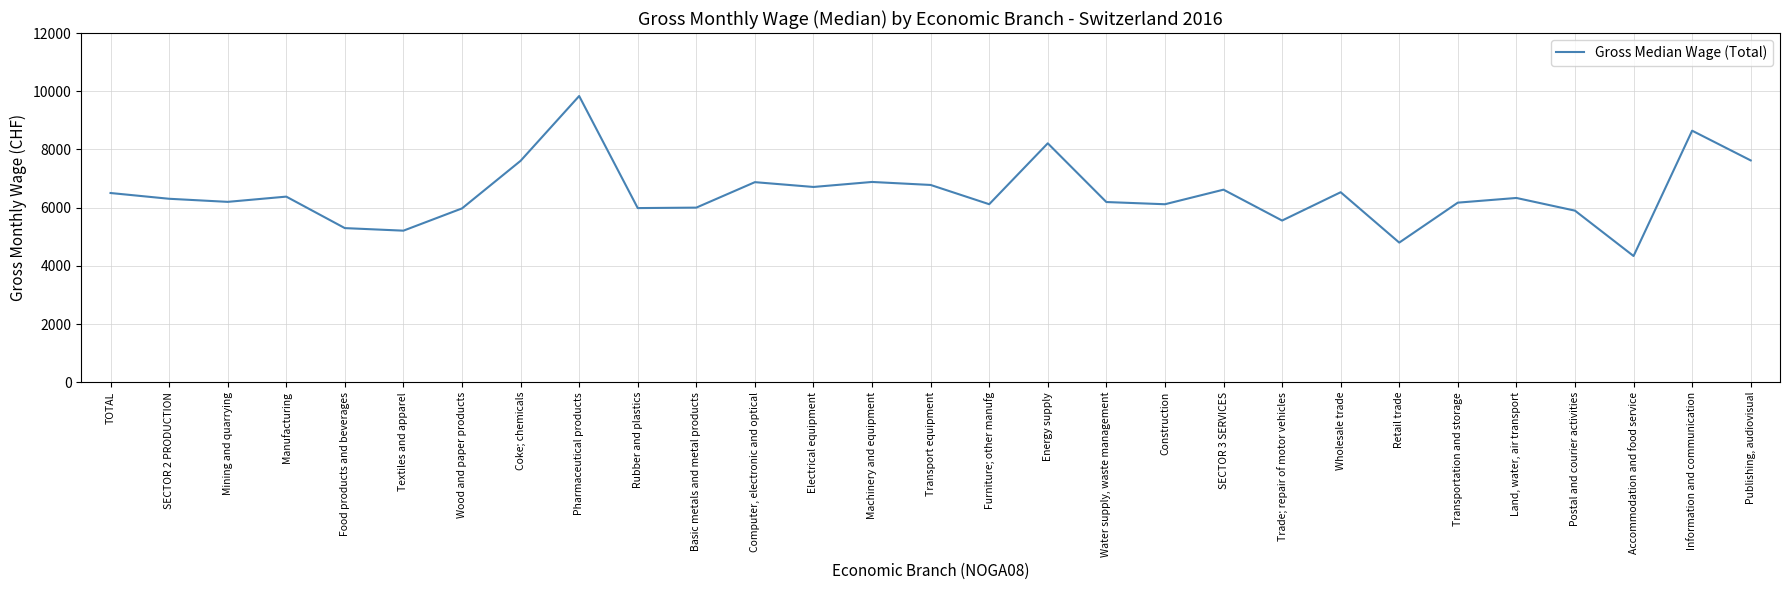

Between Basic metals and metal products and Computer, electronic and optical, which is larger?

Computer, electronic and optical